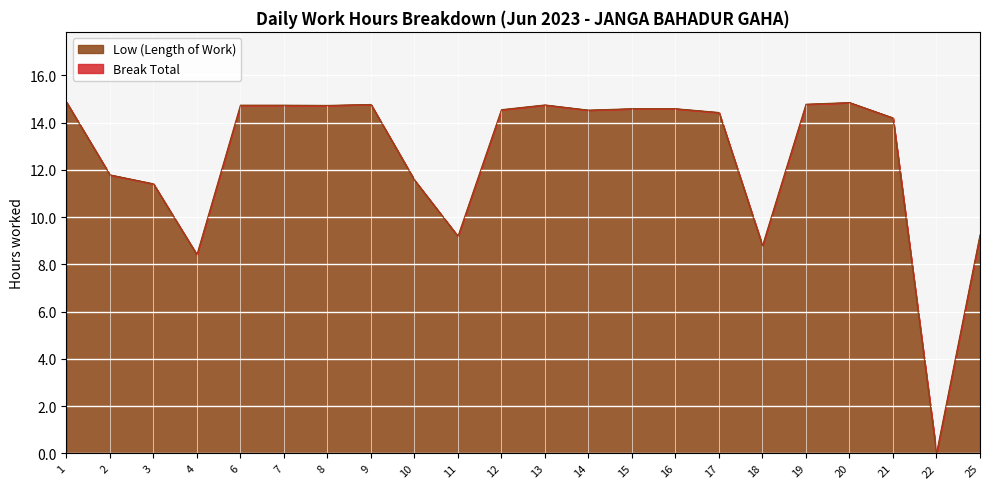

How many lines are shown in the chart?

1